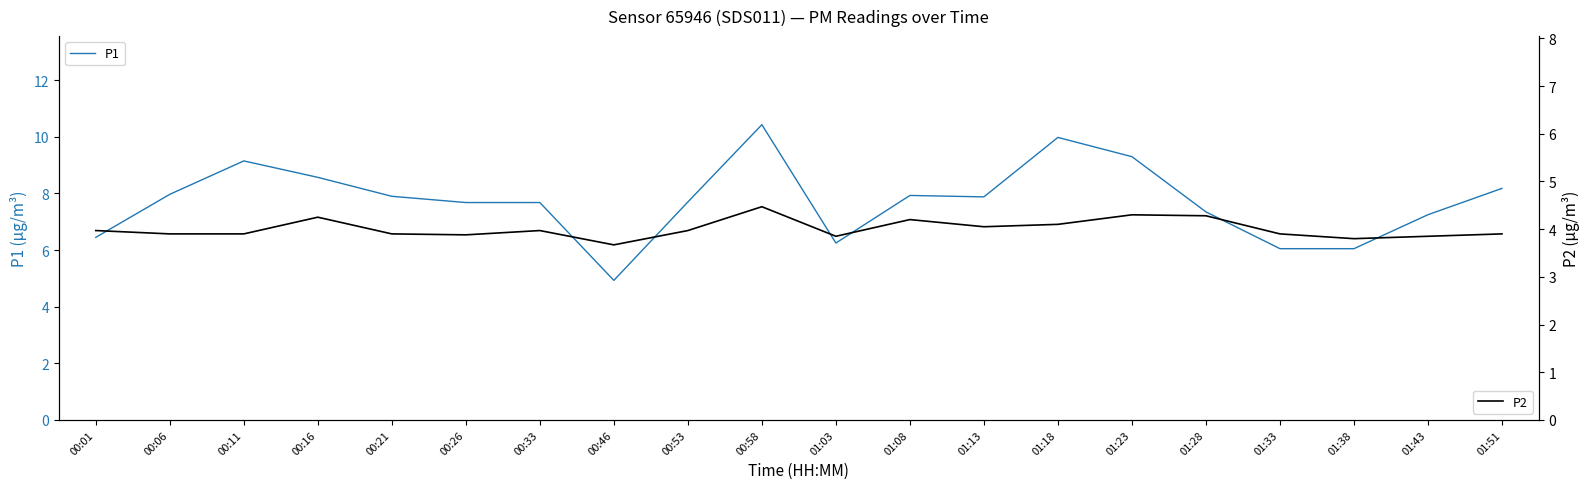

At which category is the sum across all series the highest?

00:58